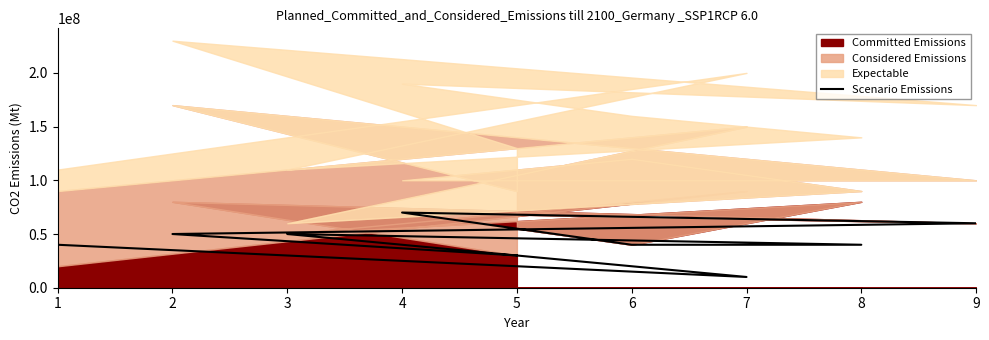

How many lines are shown in the chart?

1